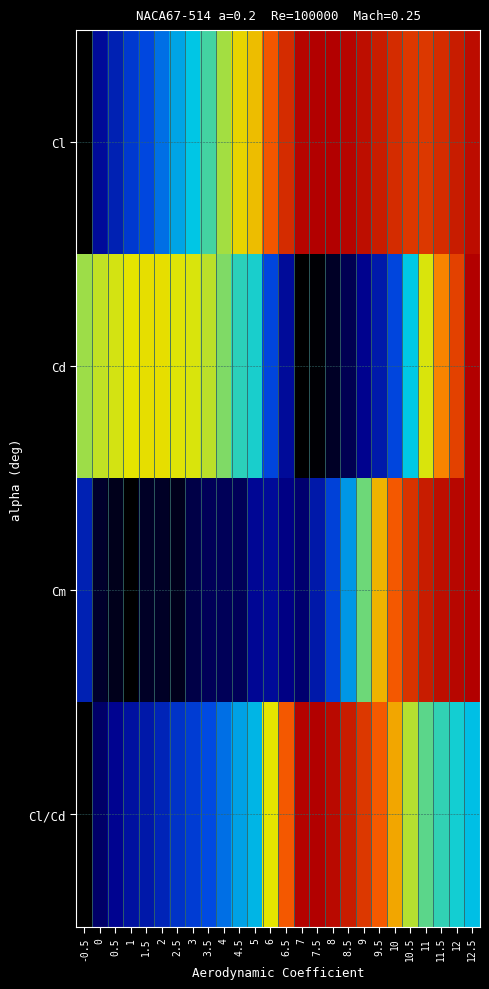

Reading right to left, extract all data points from this chart.

Cl: 12.5=1.0	12=0.9	11.5=0.9	11=0.9	10.5=0.9	10=0.9	9.5=0.9	9=1.0	8.5=1.0	8=1.0	7.5=1.0	7=1.0	6.5=0.9	6=0.8	5=0.6	4.5=0.6	4=0.6	3.5=0.5	3=0.4	2.5=0.4	2=0.3	1.5=0.3	1=0.3	0.5=0.2	0=0.1	-0.5=0.0
Cd: 12.5=1.0	12=0.8	11.5=0.7	11=0.6	10.5=0.4	10=0.3	9.5=0.2	9=0.1	8.5=0.1	8=0.0	7.5=0.0	7=0.0	6.5=0.1	6=0.3	5=0.5	4.5=0.5	4=0.5	3.5=0.6	3=0.6	2.5=0.6	2=0.6	1.5=0.6	1=0.6	0.5=0.6	0=0.6	-0.5=0.6
Cm: 12.5=1.0	12=1.0	11.5=1.0	11=0.9	10.5=0.9	10=0.8	9.5=0.7	9=0.5	8.5=0.4	8=0.3	7.5=0.2	7=0.1	6.5=0.1	6=0.1	5=0.1	4.5=0.1	4=0.1	3.5=0.1	3=0.1	2.5=0.0	2=0.0	1.5=0.0	1=0.0	0.5=0.0	0=0.0	-0.5=0.2
Cl/Cd: 12.5=0.4	12=0.5	11.5=0.5	11=0.5	10.5=0.6	10=0.7	9.5=0.8	9=0.9	8.5=0.9	8=1.0	7.5=1.0	7=1.0	6.5=0.8	6=0.6	5=0.4	4.5=0.4	4=0.3	3.5=0.3	3=0.3	2.5=0.2	2=0.2	1.5=0.2	1=0.1	0.5=0.1	0=0.1	-0.5=0.0